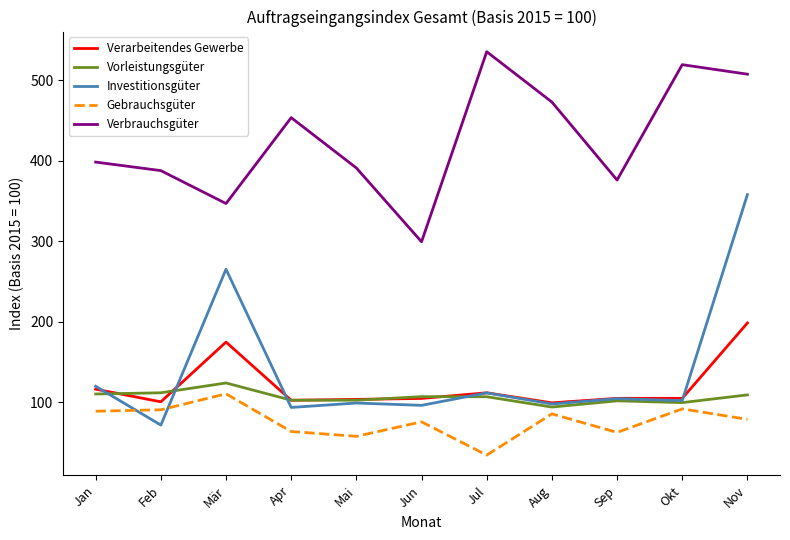

Which category has the highest value in the Investitionsgüter series?

Nov